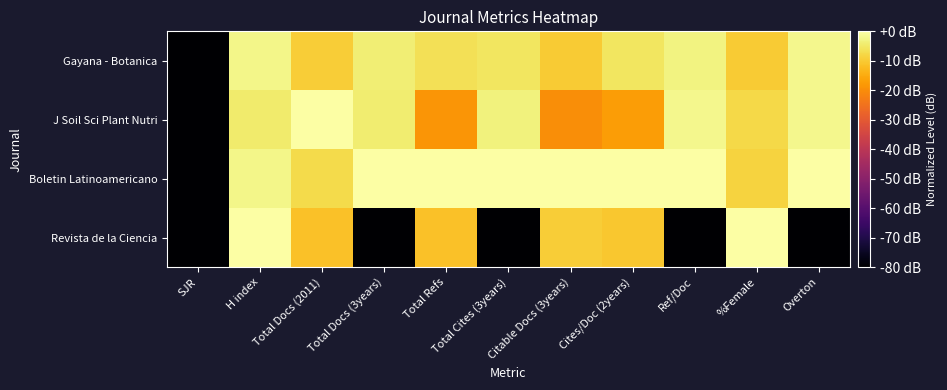

At Ref/Doc, list the series in order from largest to smallest.

Boletin Latinoamericano, J Soil Sci Plant Nutri, Gayana - Botanica, Revista de la Ciencia